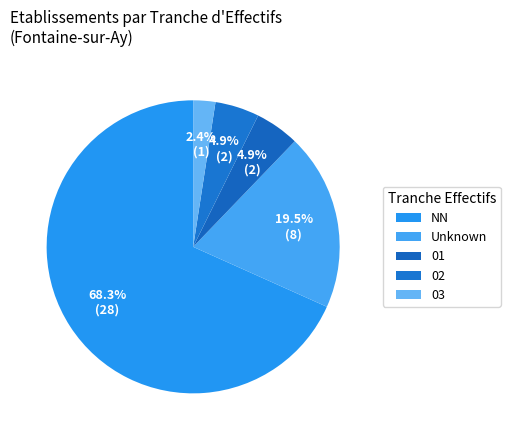

Count the number of slices in the pie.

5